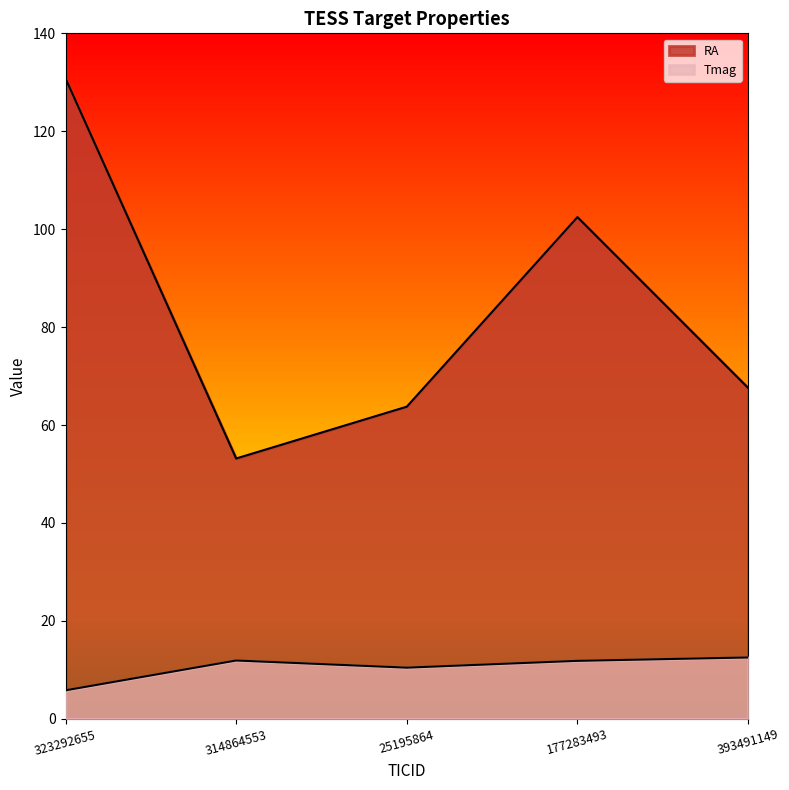

True or false: RA and Tmag intersect in this chart.

False